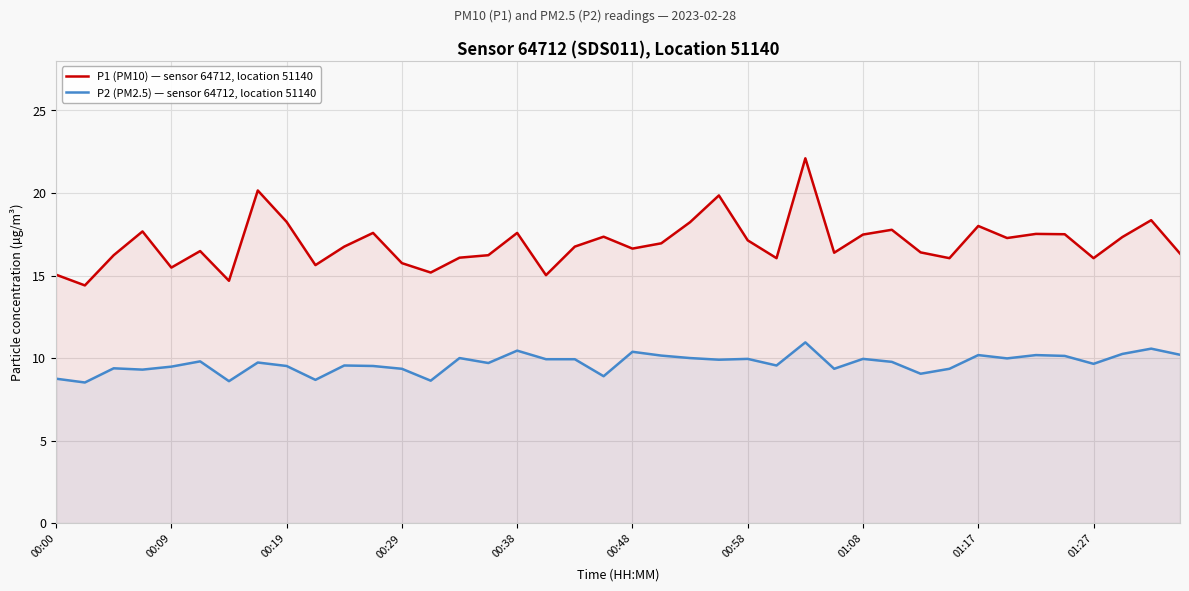

True or false: P2 (PM2.5) — sensor 64712, location 51140 has a value of 17.8 at 00:58.

False